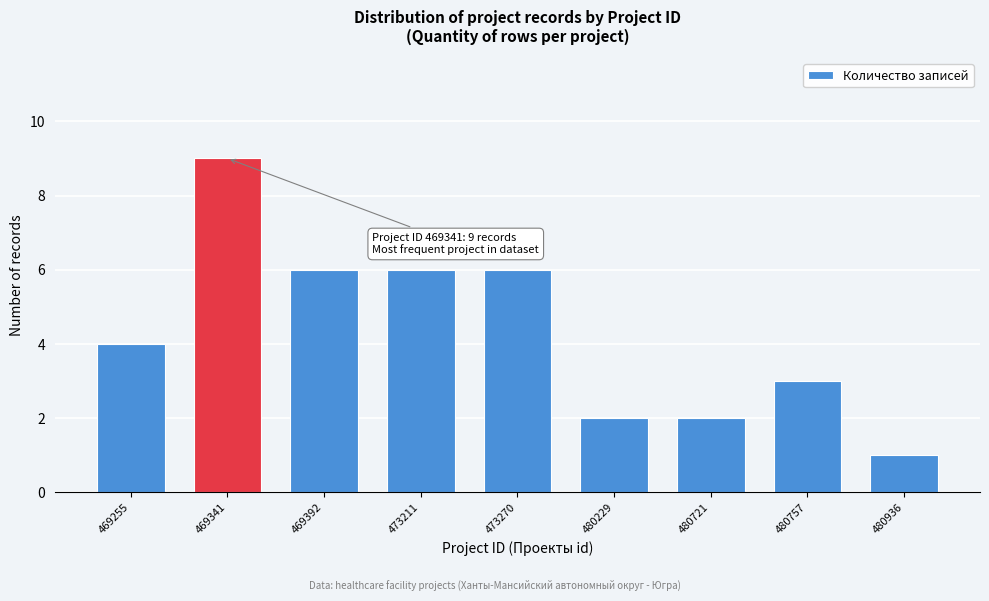

Reading right to left, what are all the values shown in this chart?

480936=1	480757=3	480721=2	480229=2	473270=6	473211=6	469392=6	469341=9	469255=4